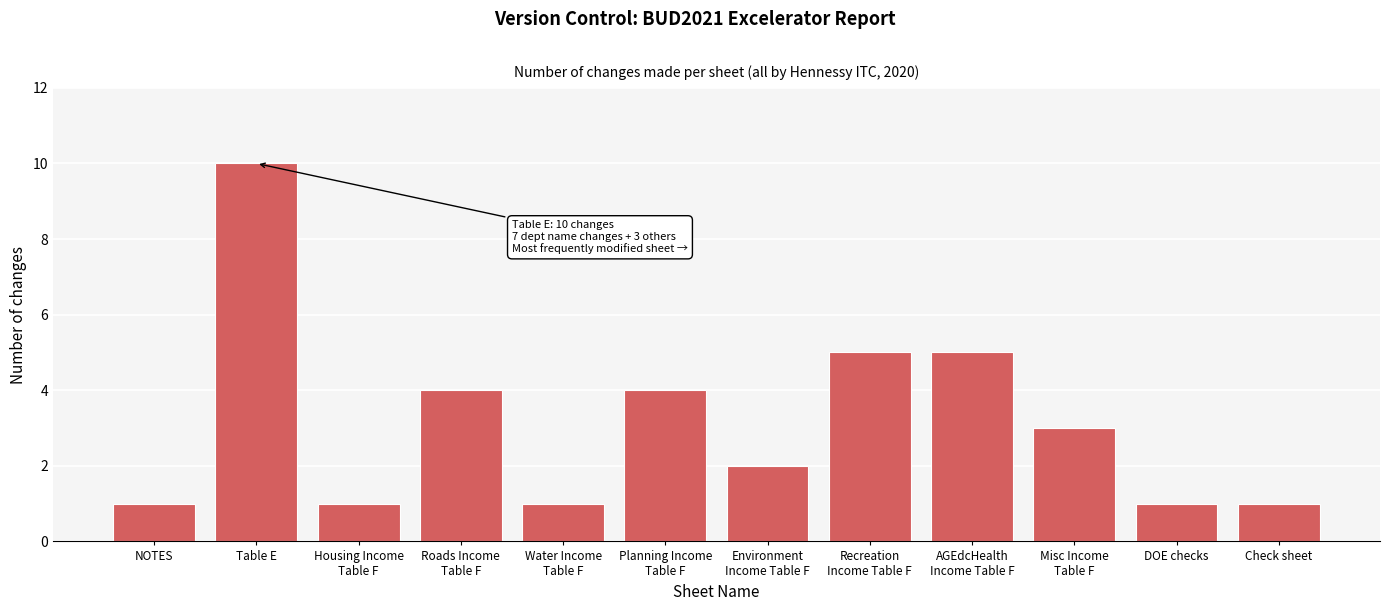

Reading left to right, what are all the values shown in this chart?

1	10	1	4	1	4	2	5	5	3	1	1